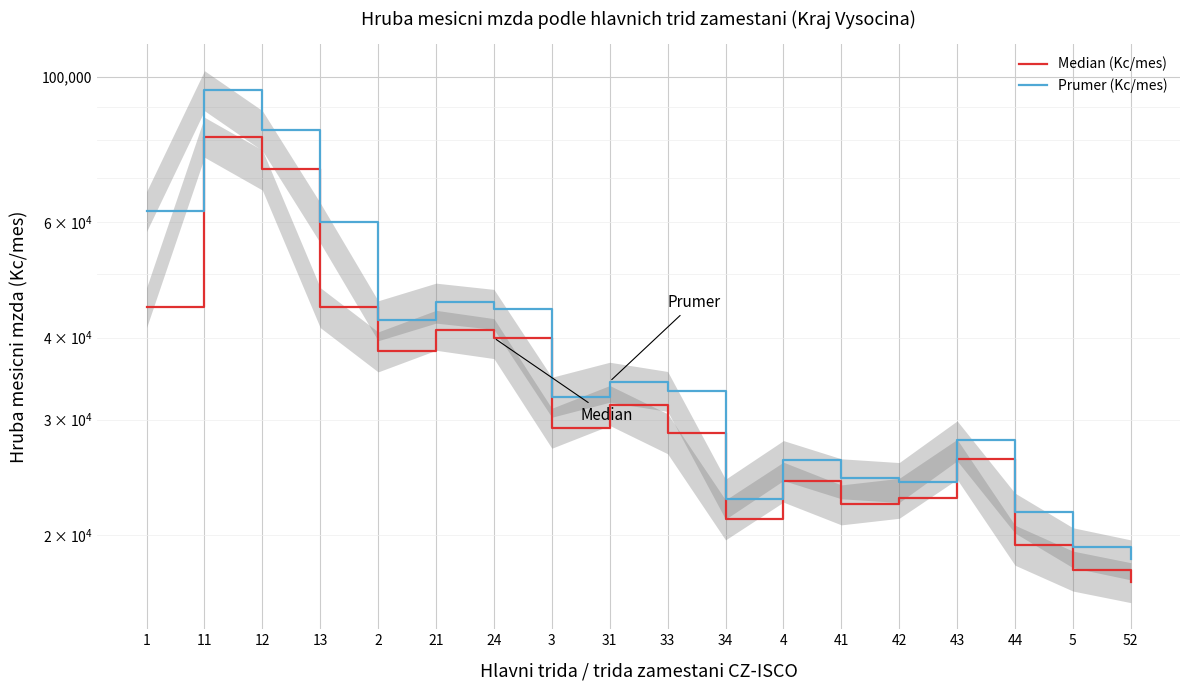

The Median (Kc/mes) series shows 108676.1 at 11. True or false?

False